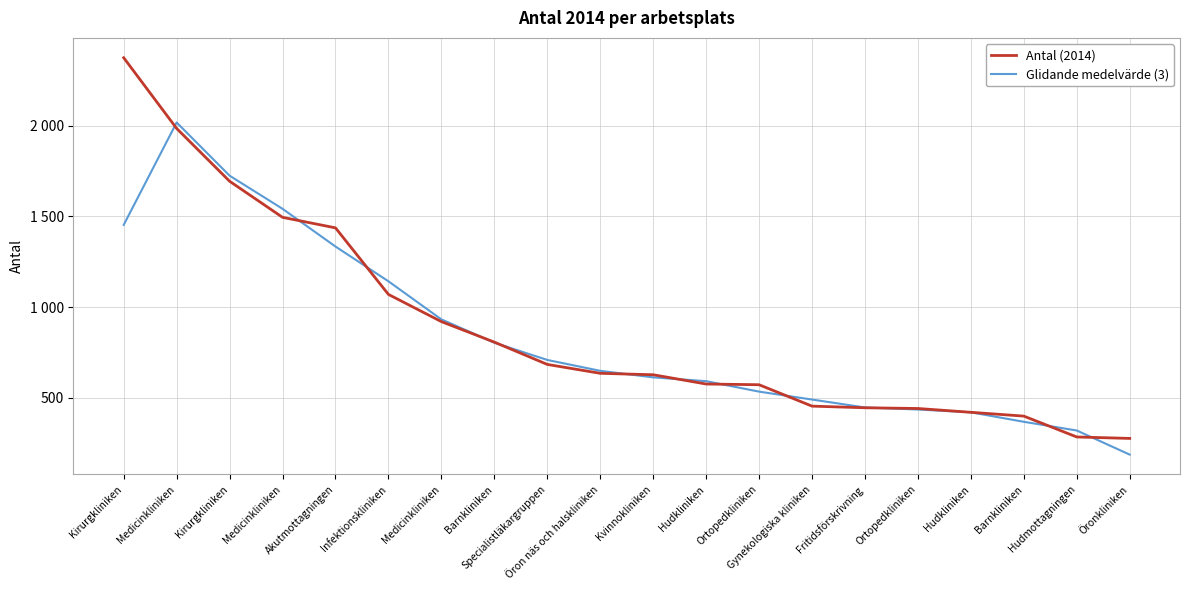

Reading left to right, extract all data points from this chart.

Antal (2014): Kirurgkliniken=2375.0	Medicinkliniken=1985.0	Kirurgkliniken=1694.0	Medicinkliniken=1495.0	Akutmottagningen=1437.0	Infektionskliniken=1070.0	Medicinkliniken=920.0	Barnkliniken=807.0	Specialistläkargruppen=684.0	Öron näs och halskliniken=635.0	Kvinnokliniken=627.0	Hudkliniken=576.0	Ortopedkliniken=572.0	Gynekologiska kliniken=454.0	Fritidsförskrivning=445.0	Ortopedkliniken=441.0	Hudkliniken=420.0	Barnkliniken=399.0	Hudmottagningen=284.0	Öronkliniken=276.0
Glidande medelvärde (3): Kirurgkliniken=1453.3	Medicinkliniken=2018.0	Kirurgkliniken=1724.7	Medicinkliniken=1542.0	Akutmottagningen=1334.0	Infektionskliniken=1142.3	Medicinkliniken=932.3	Barnkliniken=803.7	Specialistläkargruppen=708.7	Öron näs och halskliniken=648.7	Kvinnokliniken=612.7	Hudkliniken=591.7	Ortopedkliniken=534.0	Gynekologiska kliniken=490.3	Fritidsförskrivning=446.7	Ortopedkliniken=435.3	Hudkliniken=420.0	Barnkliniken=367.7	Hudmottagningen=319.7	Öronkliniken=186.7